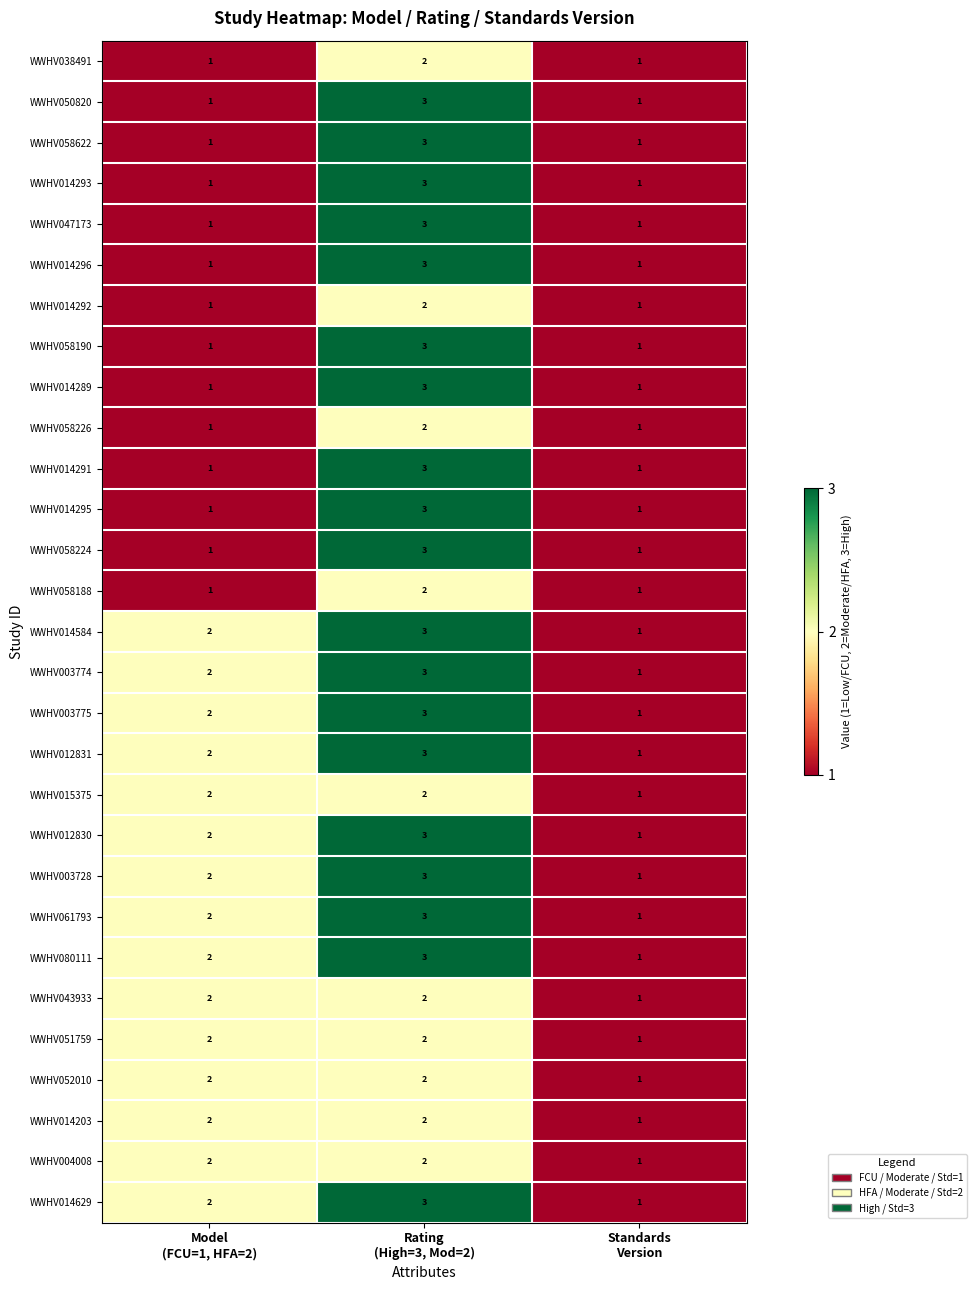

What is the minimum value shown in the chart?

1